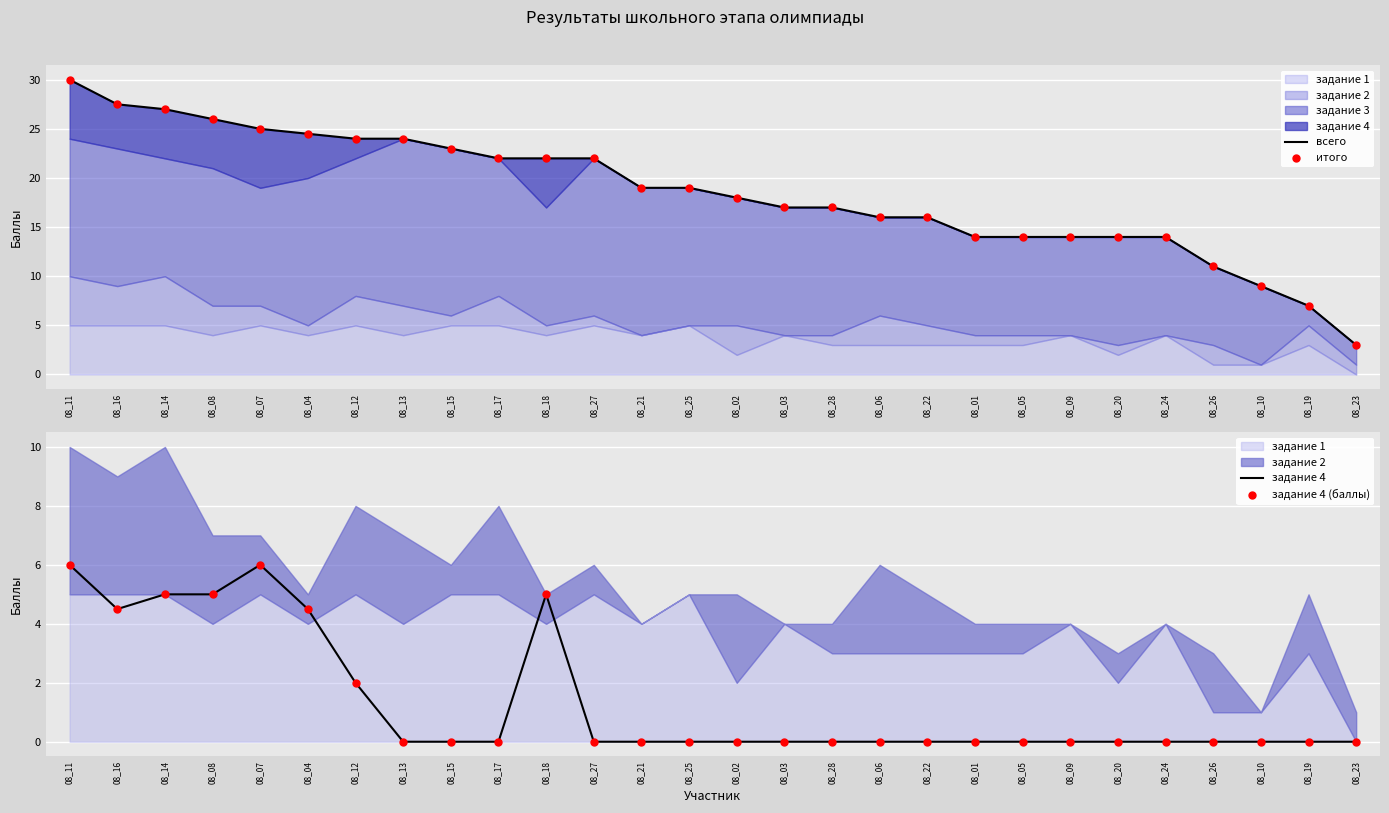

At which category is the sum across all series the highest?

08_11